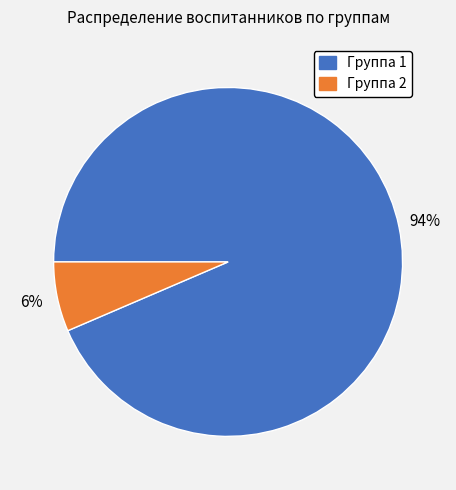

Is there any slice that represents more than half of the pie?

Yes